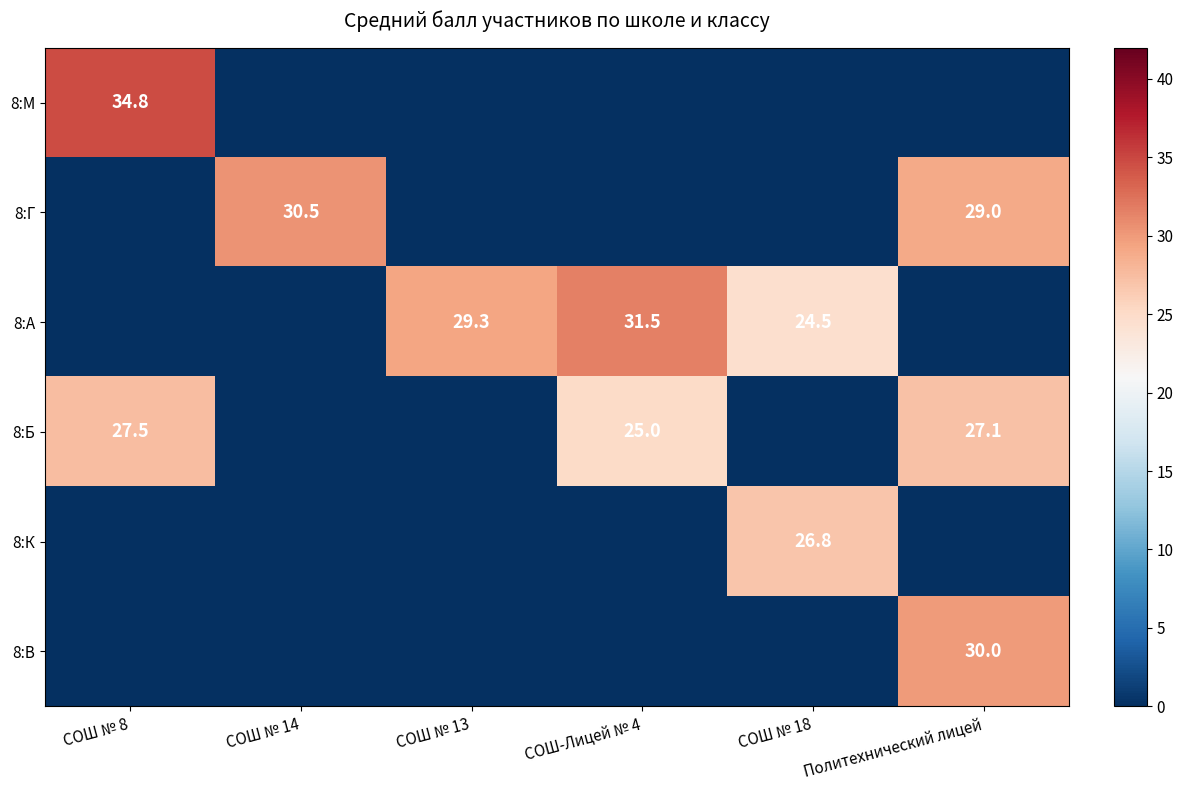

The value of 8:Б at СОШ № 8 is 27.5. True or false?

True